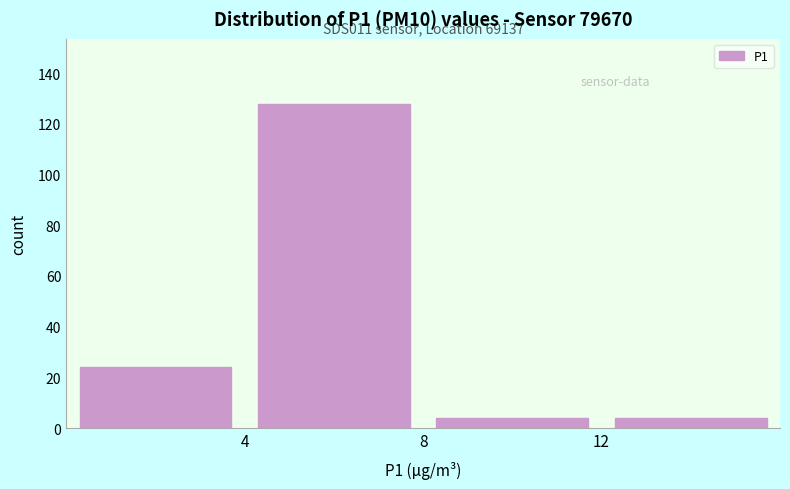

Over which range of the x-axis is the bar tallest?

4 to 8